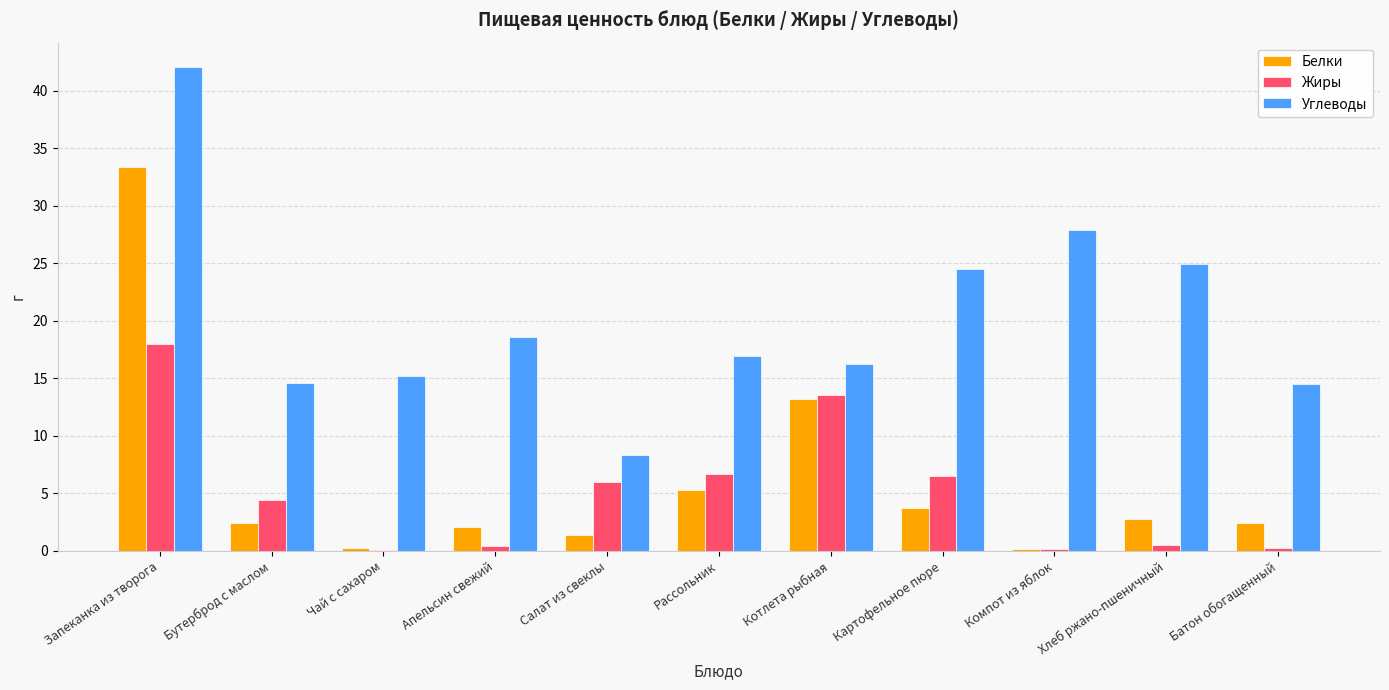

What is the maximum value for Жиры?

18.0